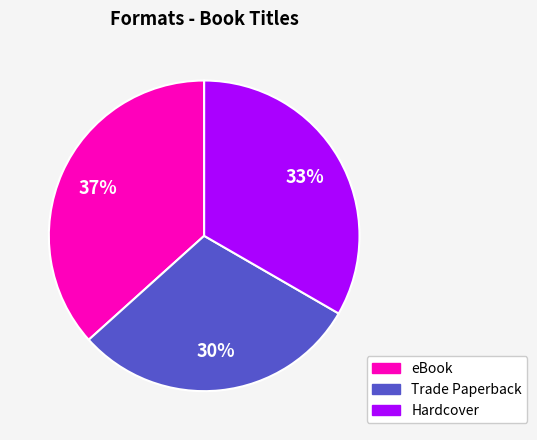

Is there a majority slice in this chart?

No